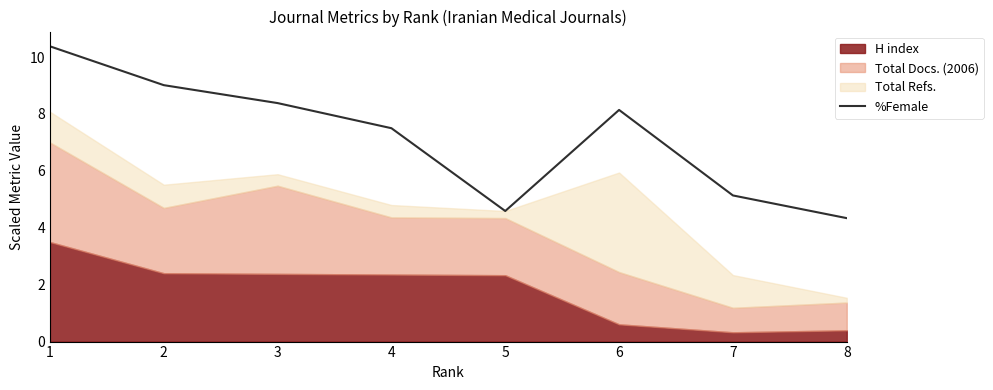

List the labels in order of value, largest first.

1, 2, 3, 6, 4, 7, 5, 8